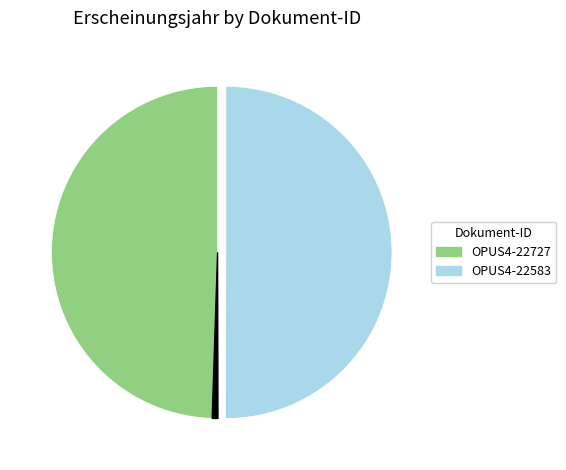

How many slices are in this pie chart?

3